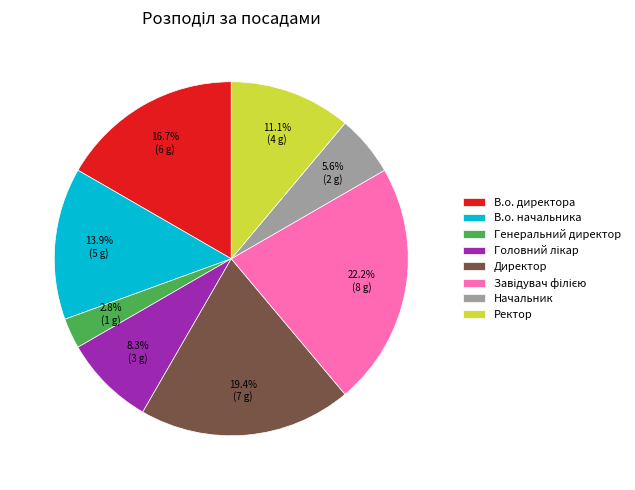

Which slice is the smallest?

Генеральний директор